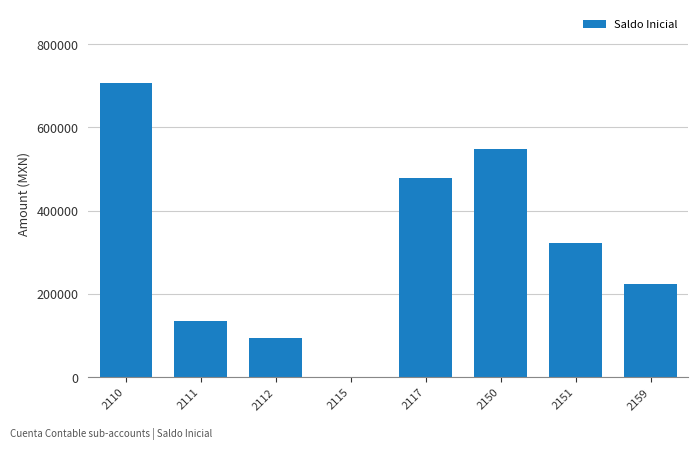

How many distinct data groups are displayed?

1